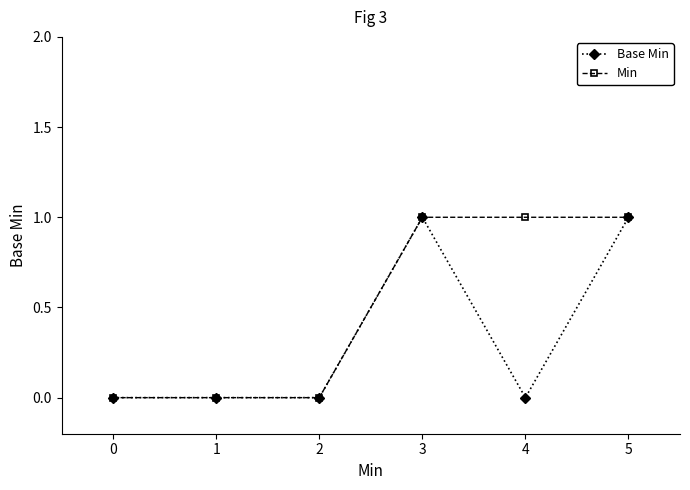

List the series in order of their overall mean, lowest first.

Base Min, Min